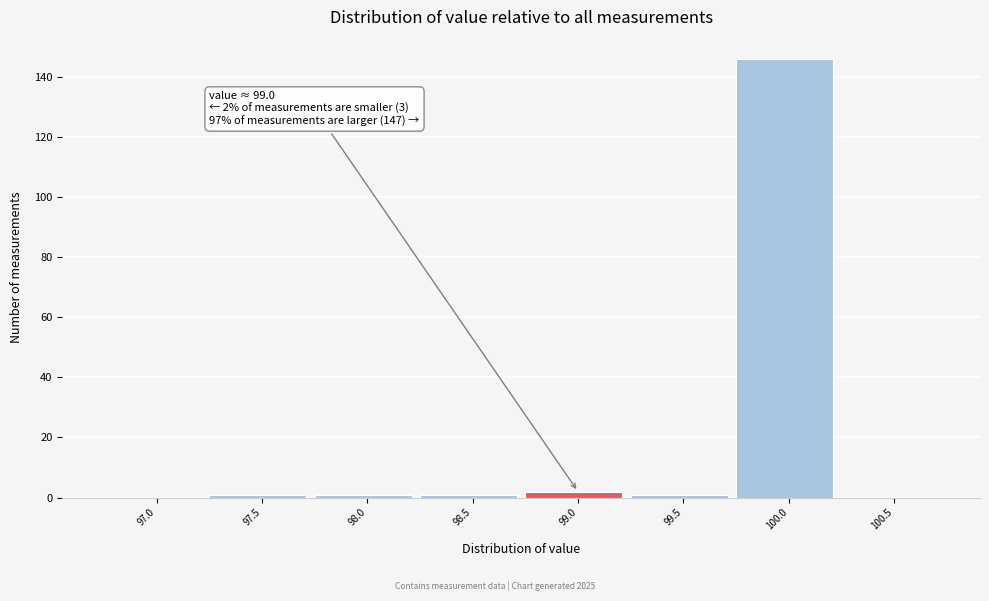

Reading left to right, what are all the values shown in this chart?

97.0=0	97.5=1	98.0=1	98.5=1	99.0=2	99.5=1	100.0=146	100.5=0